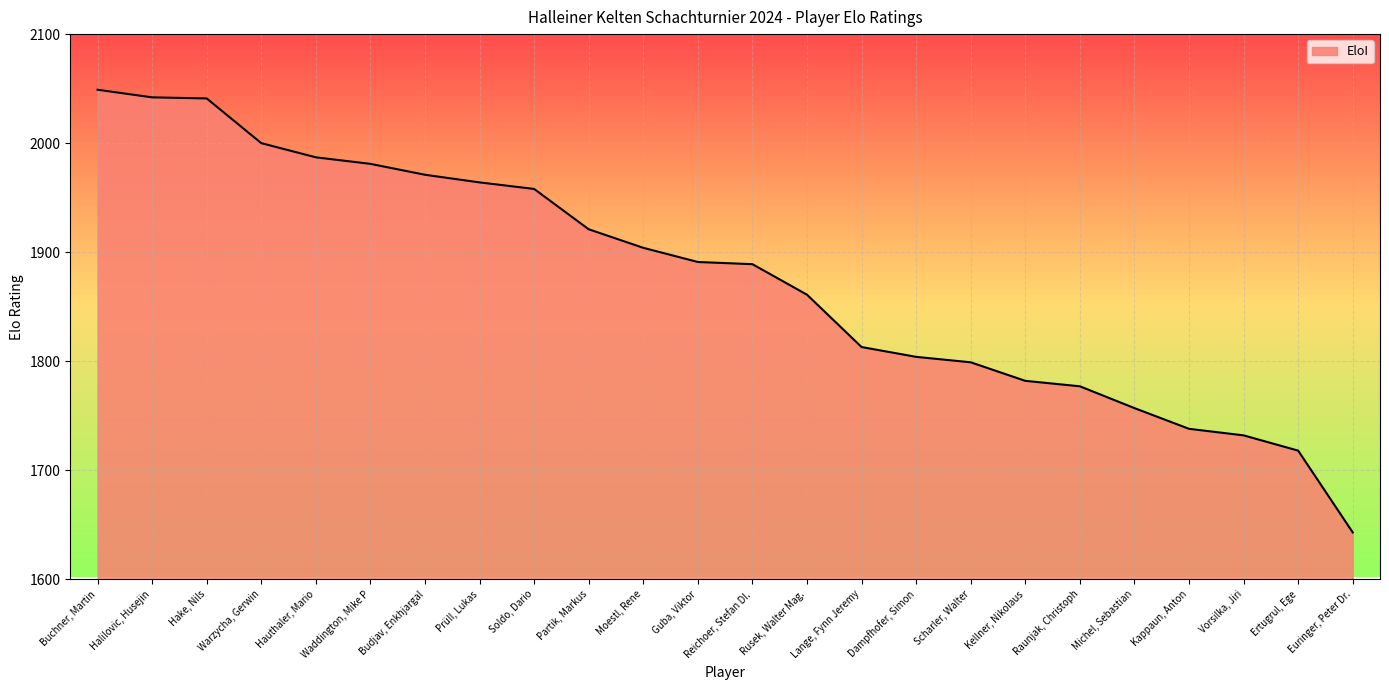

Is it true that the value at Kappaun, Anton is 1738?

True